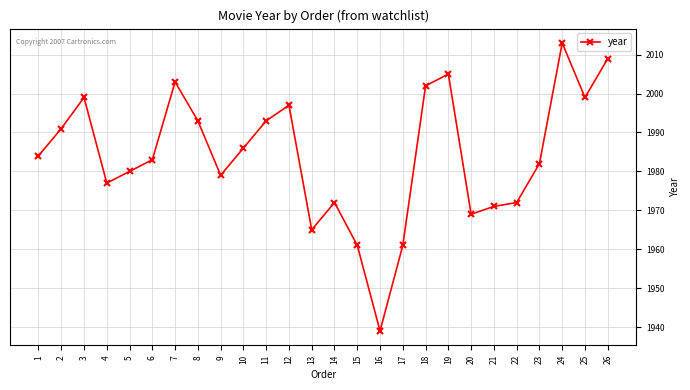

Does the chart have visible grid lines?

Yes